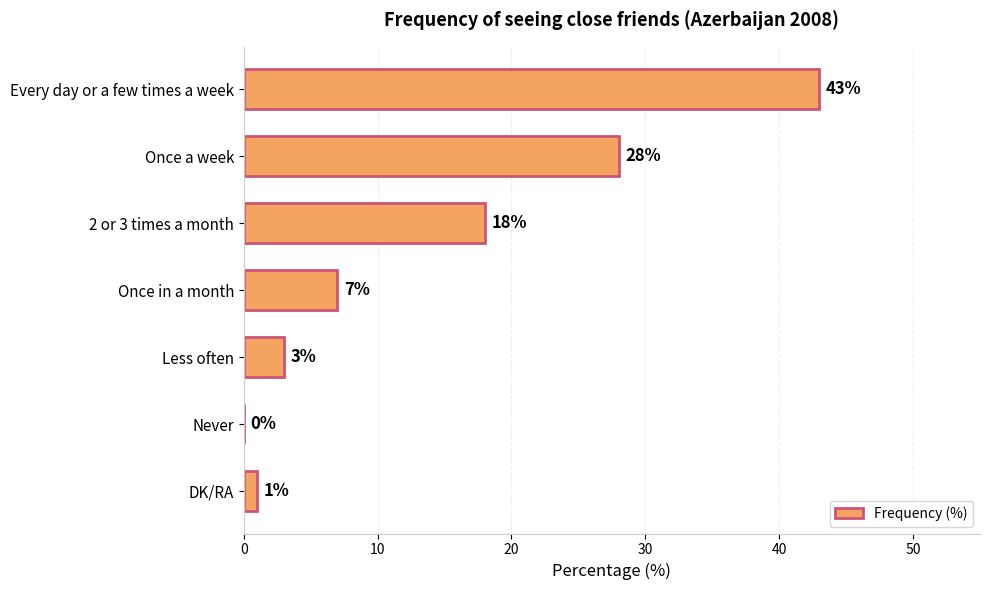

True or false: the data shows 28 at Once a week.

True